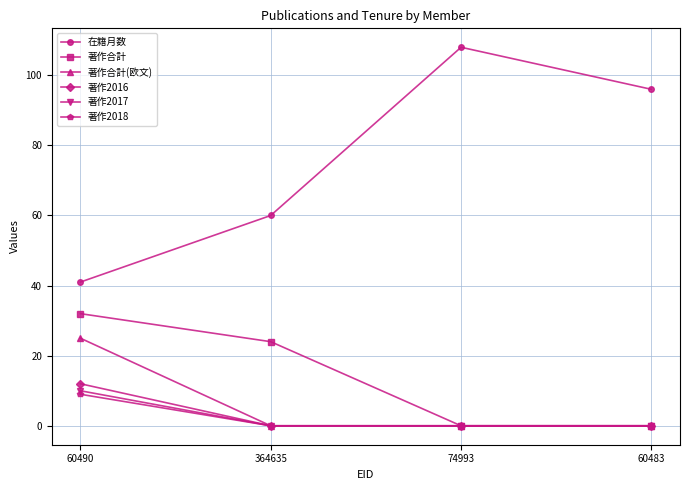

At which category does the chart reach its peak across all series?

74993